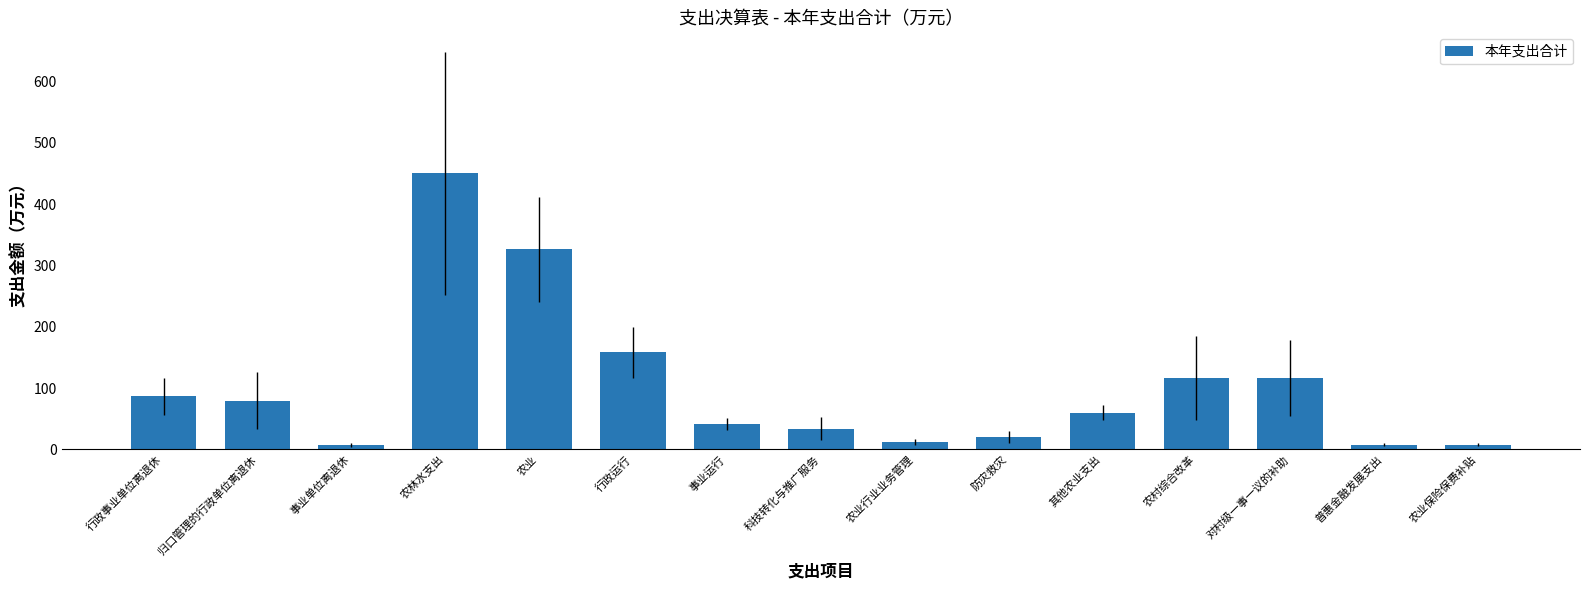

What is the change in value from 事业运行 to 防灾救灾?

-21.9